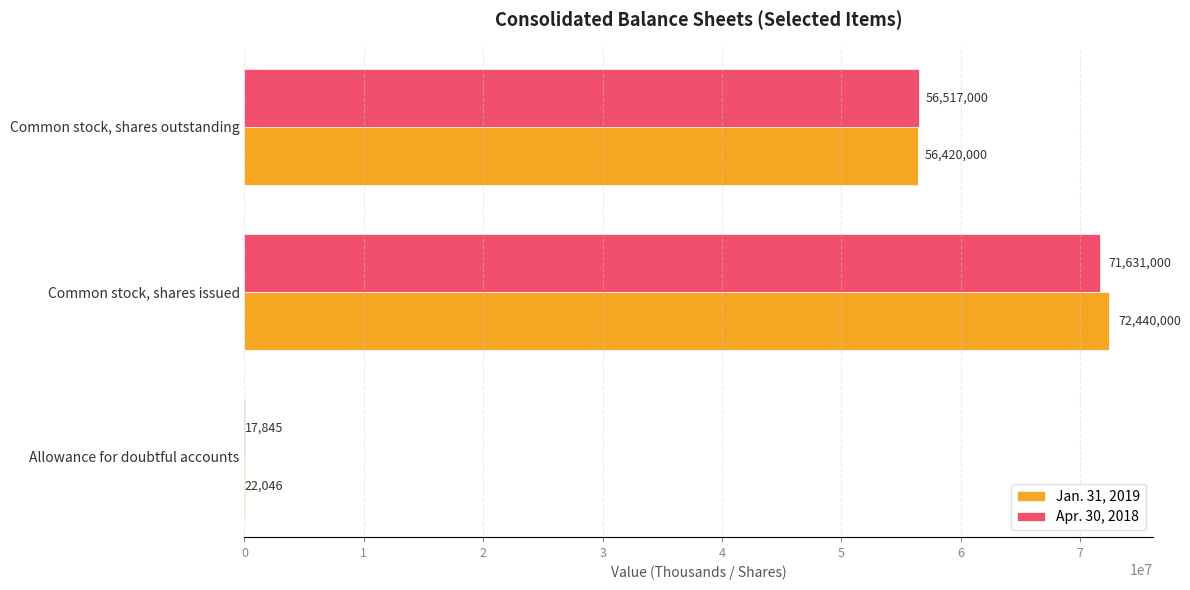

What value does the Apr. 30, 2018 series have at Common stock, shares outstanding, to the nearest 10?

56517000